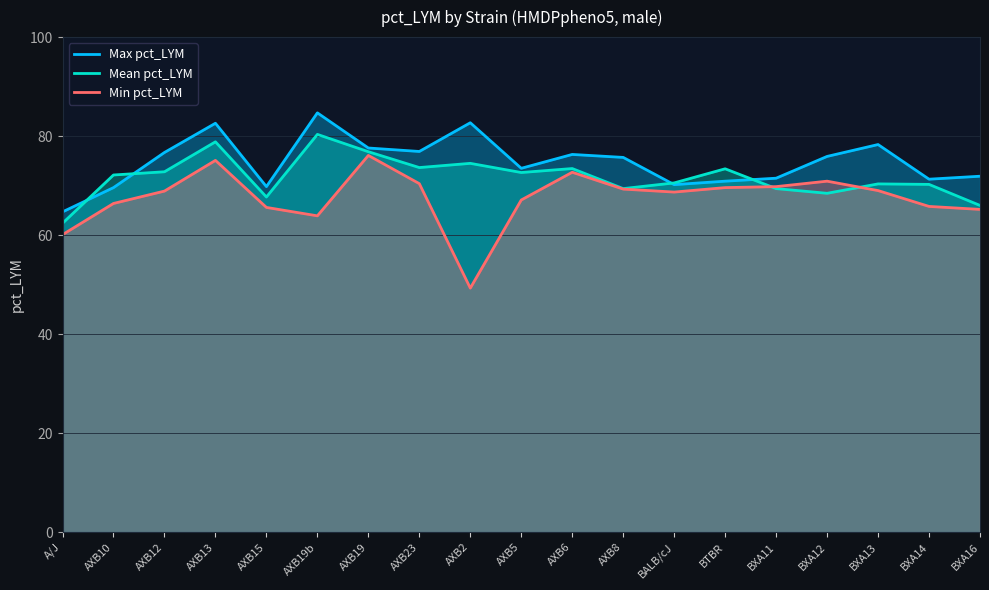

True or false: Max pct_LYM has a value of 69.8 at AXB15.

True